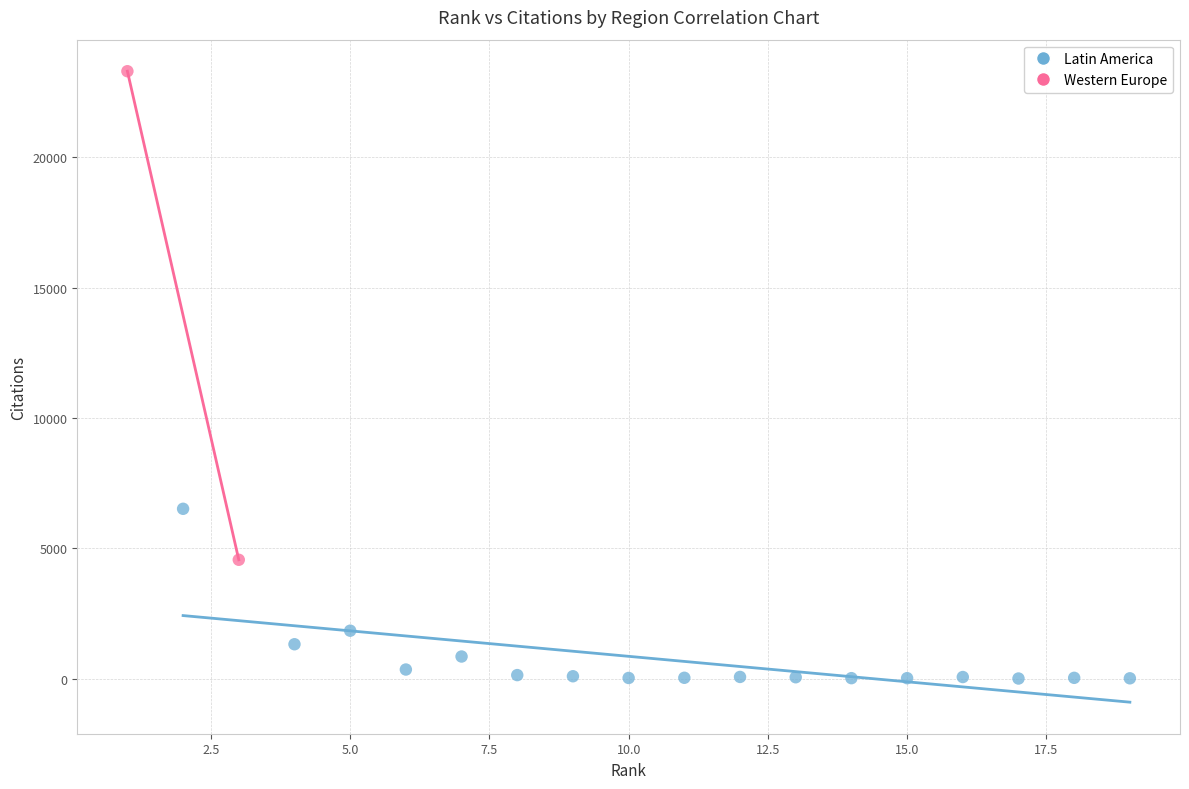

What are all the series names shown in the legend?

Latin America, Western Europe